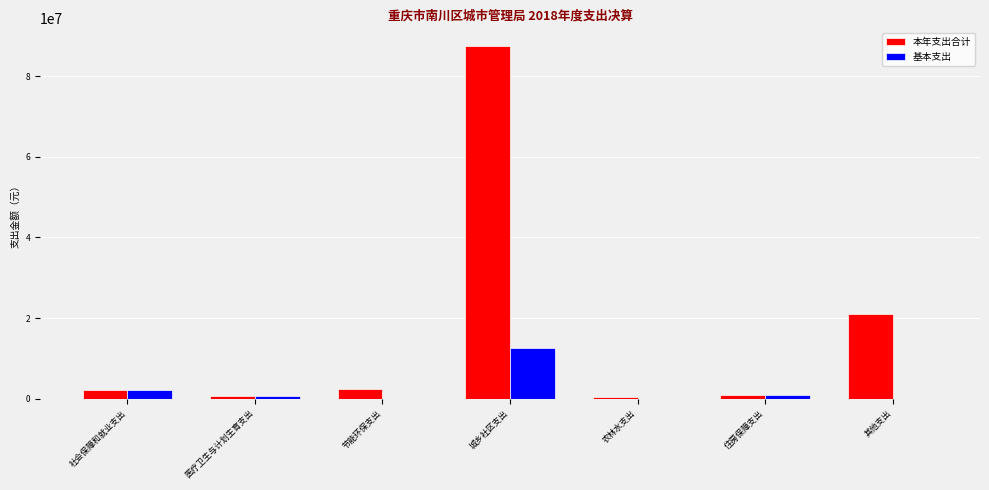

The 基本支出 series shows 0.0 at 其他支出. True or false?

True